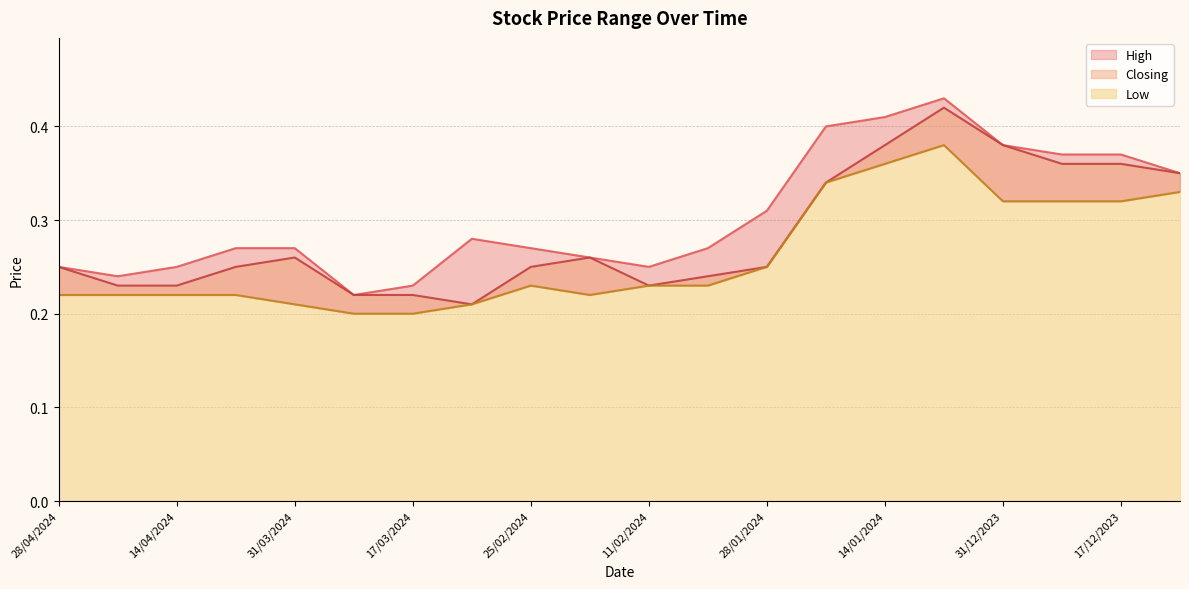

What is the sum of the Low values at 14/04/2024 and 21/04/2024?

0.4